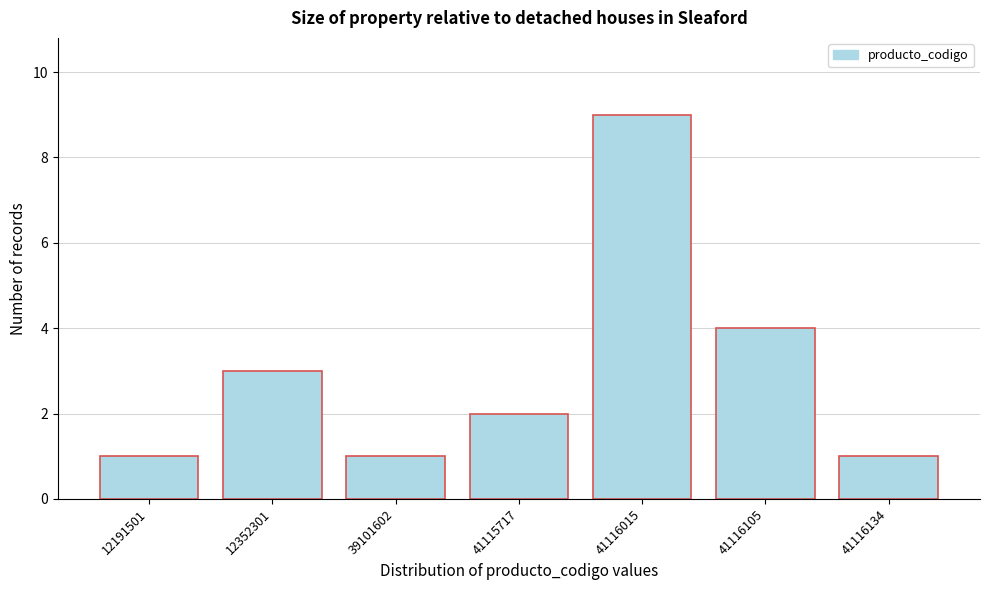

Reading left to right, extract all data points from this chart.

1	3	1	2	9	4	1